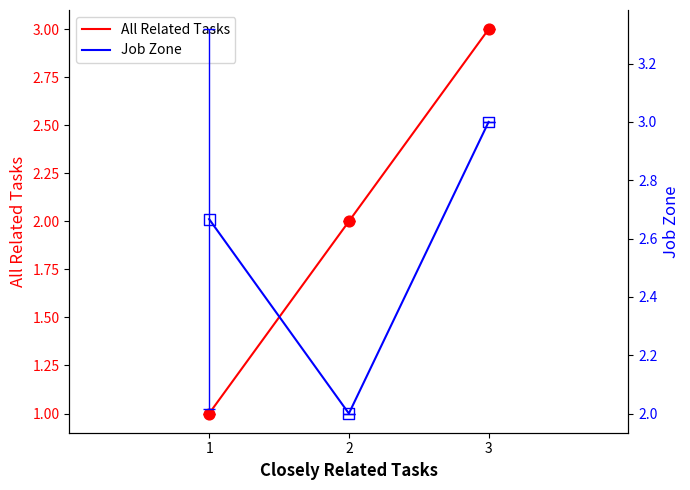

What are all the series names shown in the legend?

All Related Tasks, Job Zone